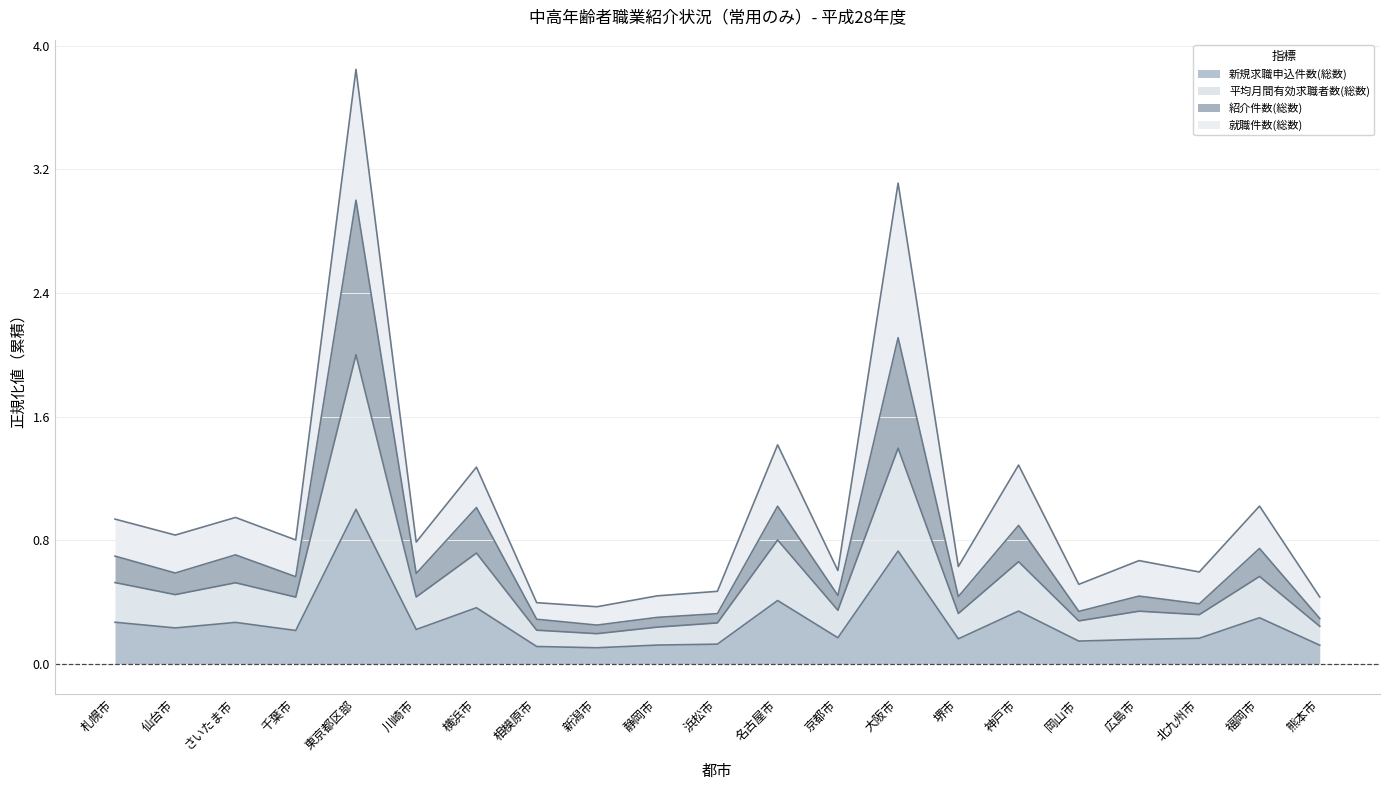

Which category has the highest value in the 紹介件数(総数) series?

東京都区部